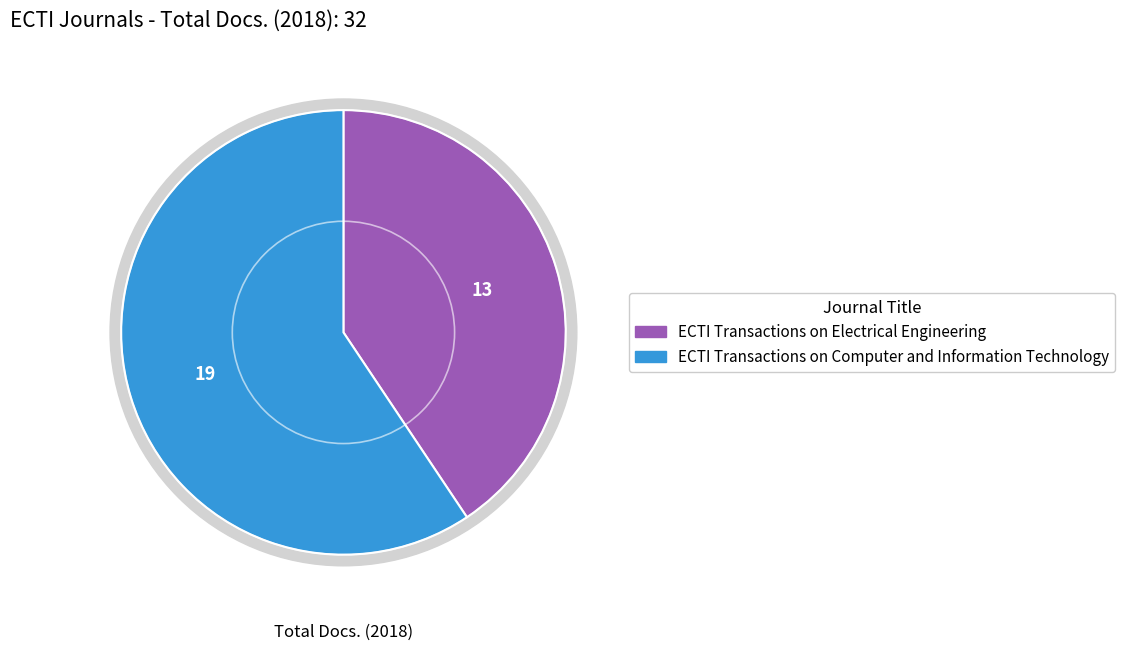

The ECTI Transactions on Electrical Engineering slice represents 32% of the pie. True or false?

False